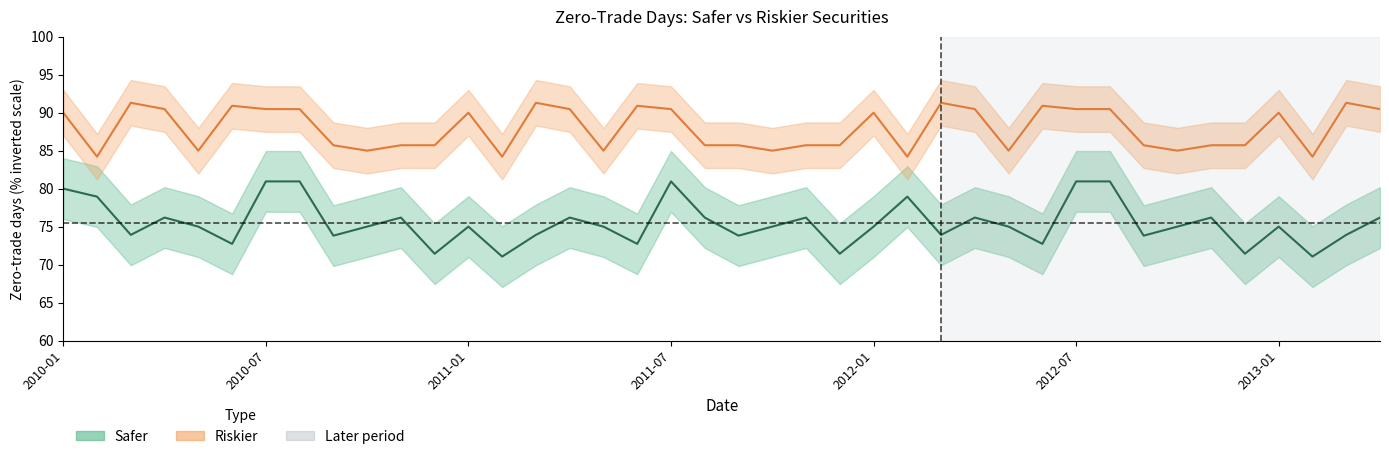

Which series has the largest range (max minus min)?

Safer